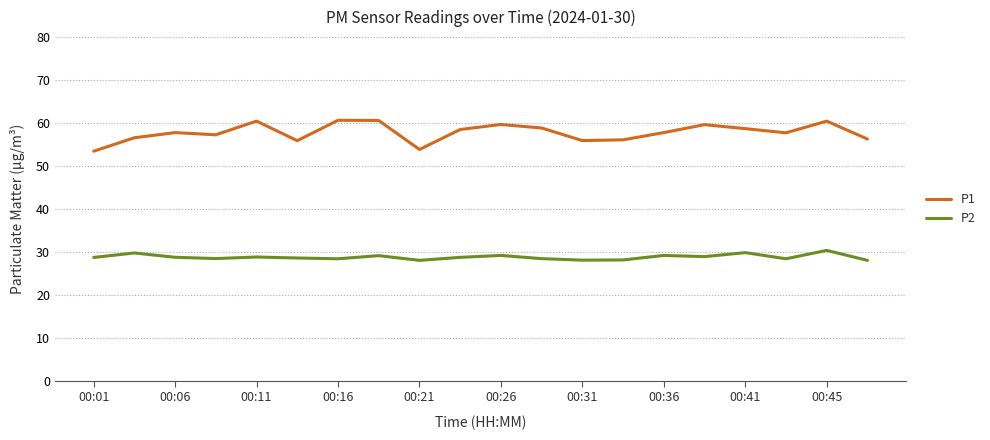

At how many categories does at least one series exceed 28?

20